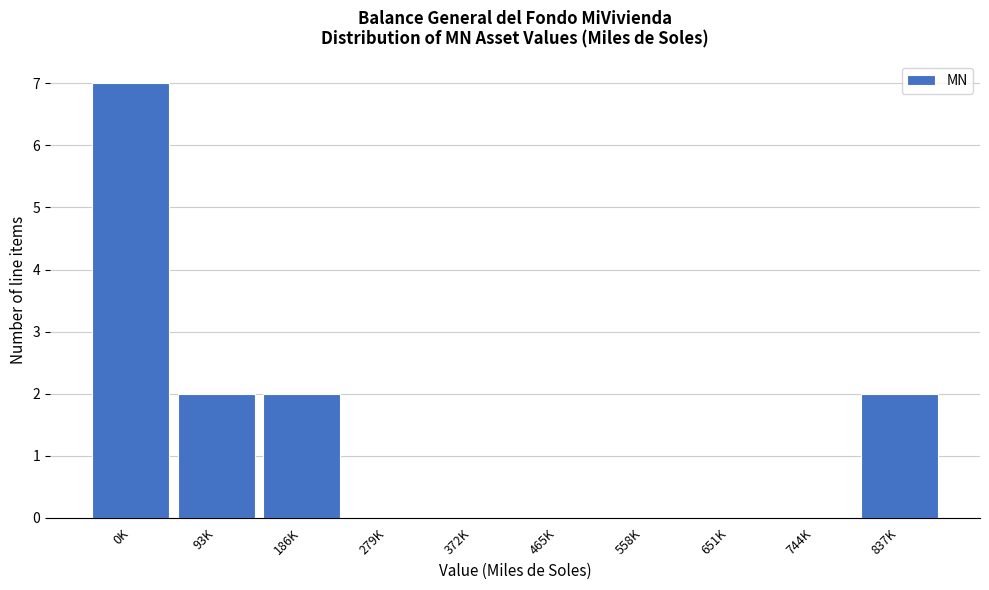

Reading left to right, extract all data points from this chart.

0K=7	93K=2	186K=2	279K=0	372K=0	465K=0	558K=0	651K=0	744K=0	837K=2